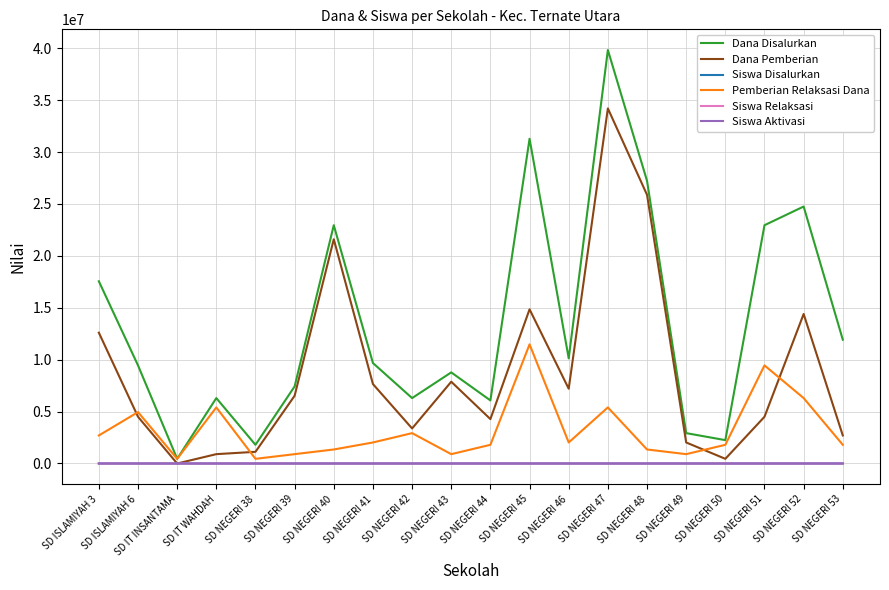

The value of Pemberian Relaksasi Dana at SD NEGERI 44 is 1800000. True or false?

True